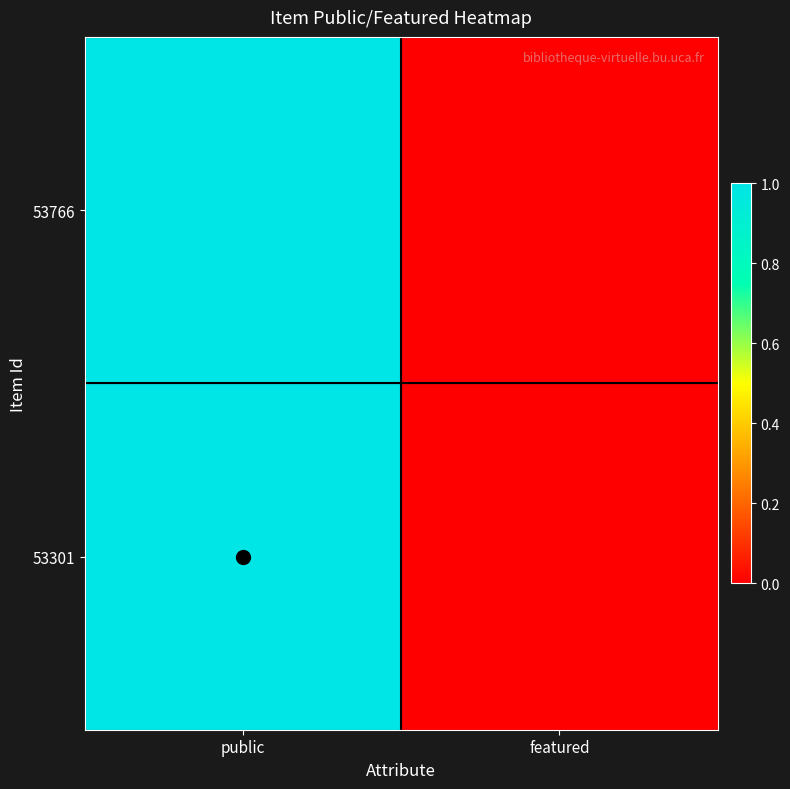

How many series are shown in this chart?

40